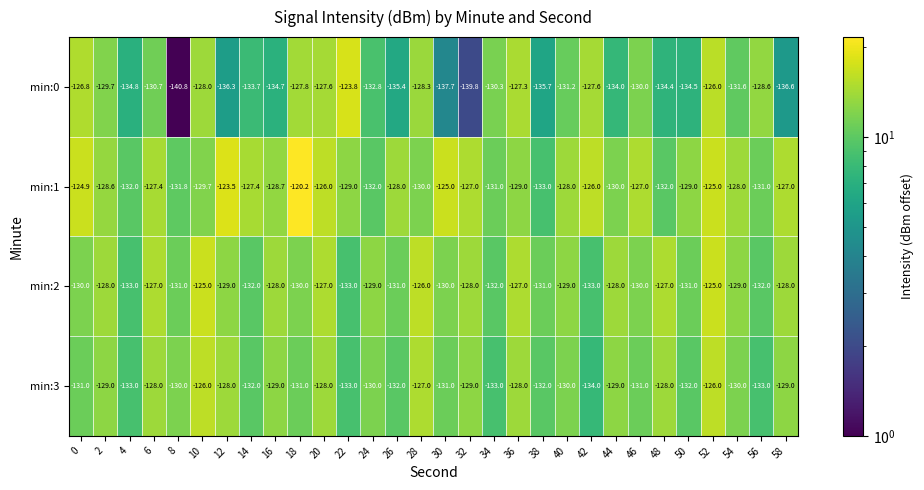

At 54, list the series in order from smallest to largest.

min:0, min:3, min:2, min:1